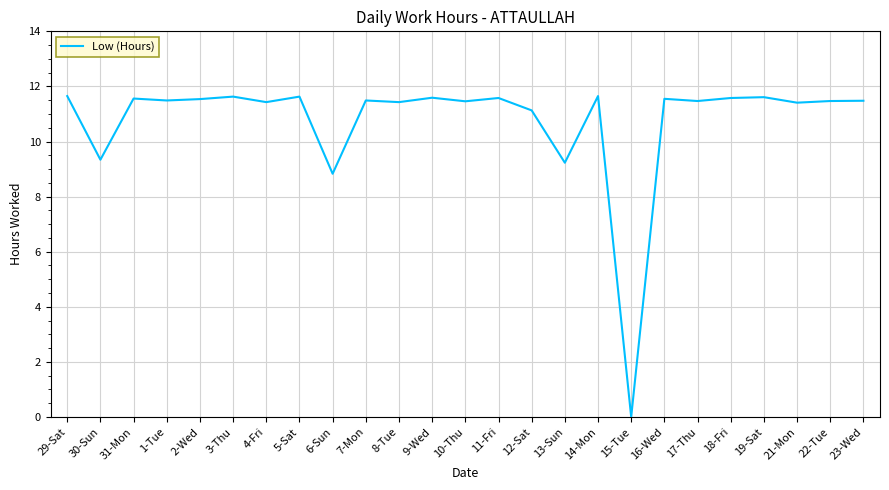

What is the greatest value displayed?

11.7